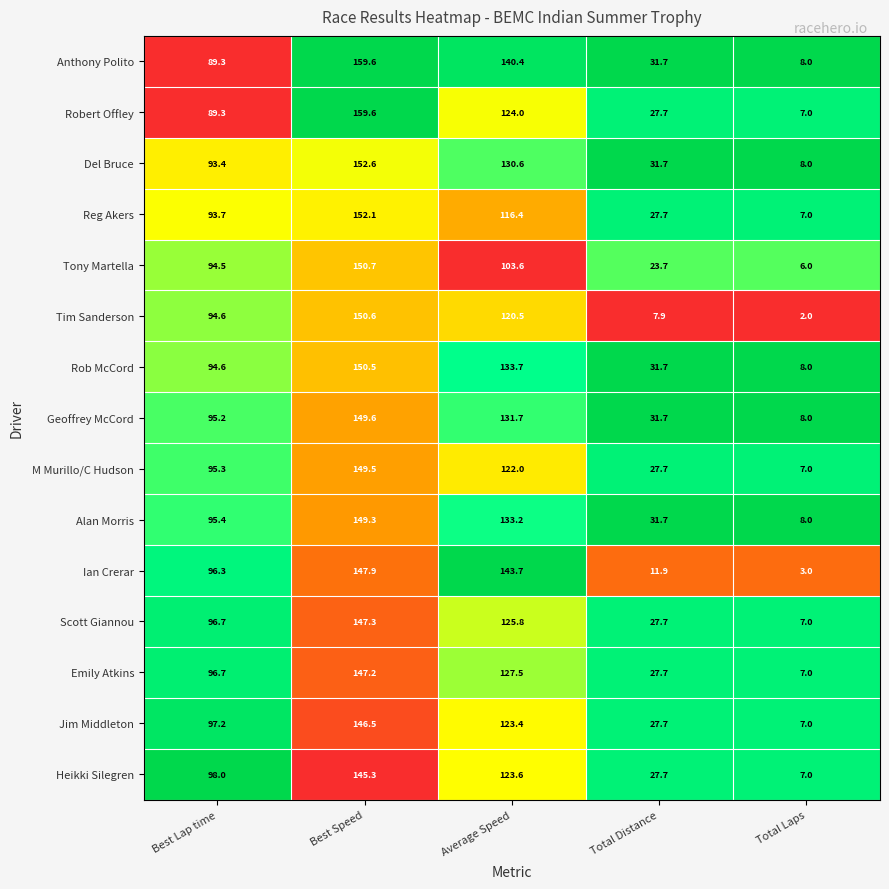

Which label corresponds to the largest value in the chart?

Best Speed